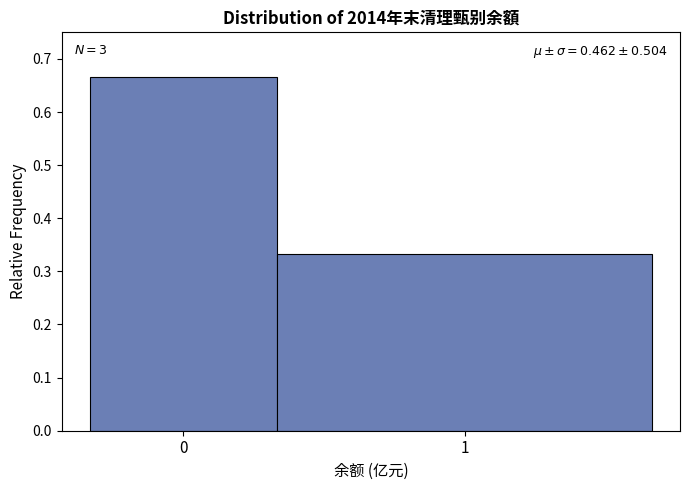

List the labels in order of value, smallest first.

1, 0